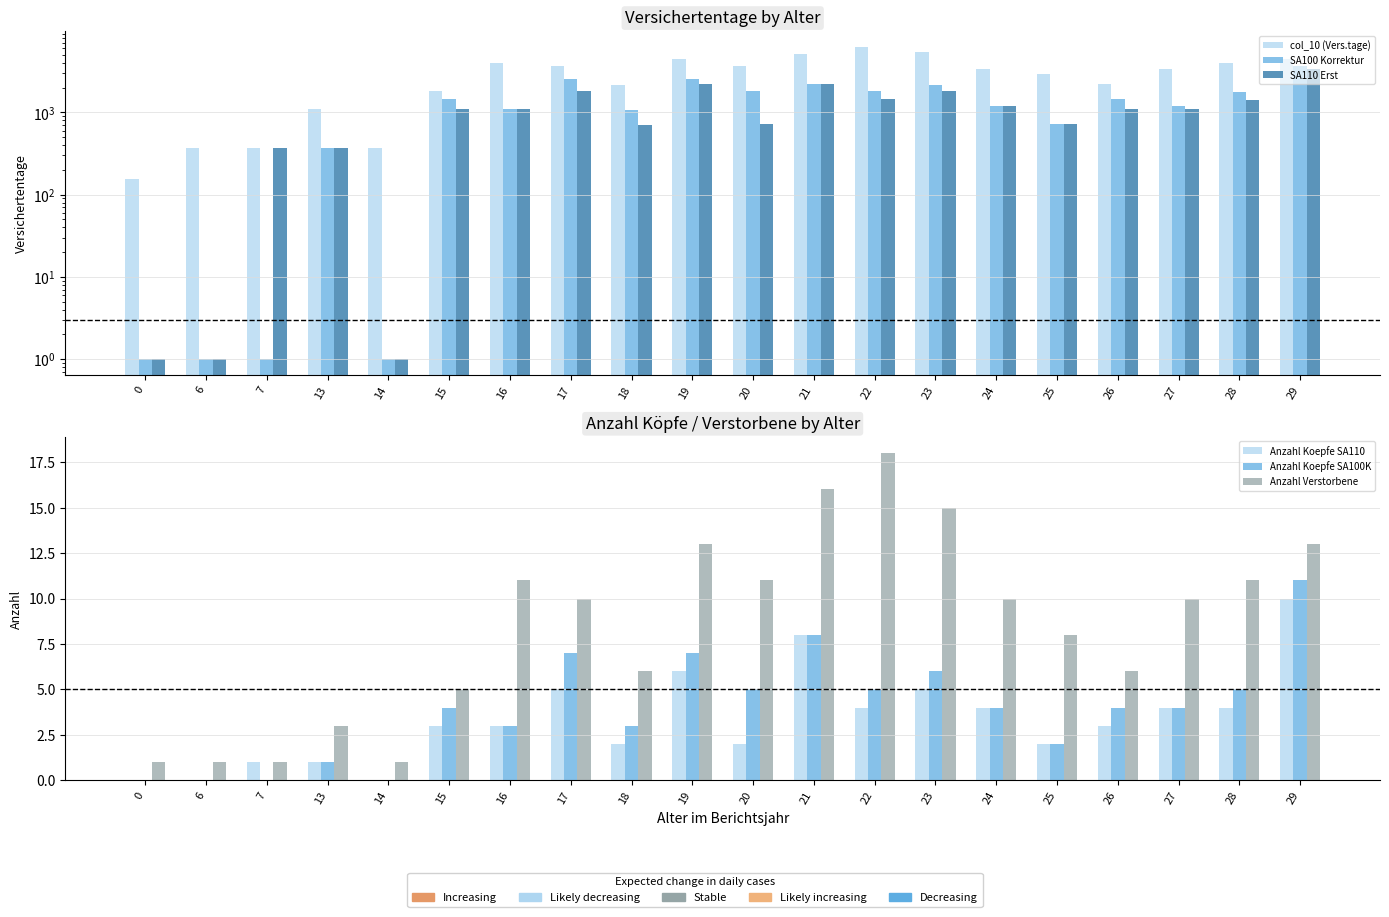

Which series has the widest spread of values?

col_10 (Vers.tage)